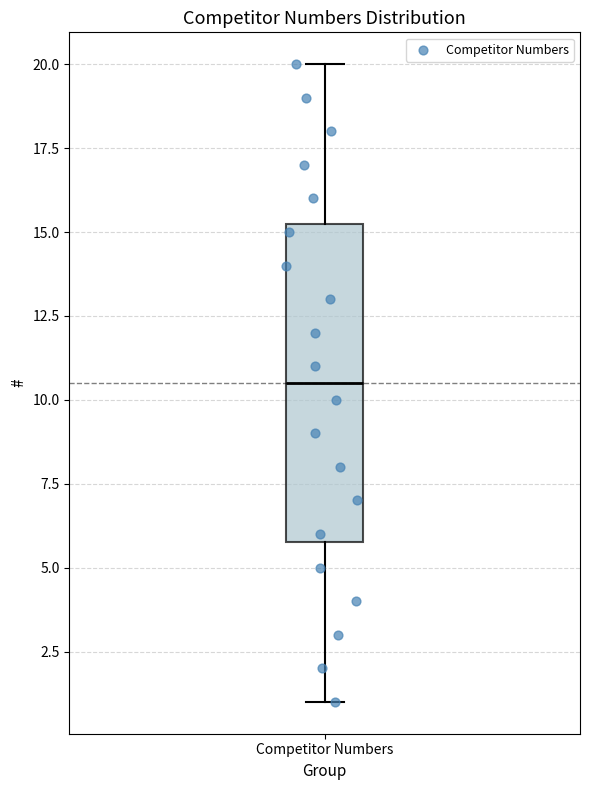

Where does the lower whisker of the box for Competitor Numbers end on the y-axis? The values are not printed on the chart, so give them approximately, as read against the axis.

1.0